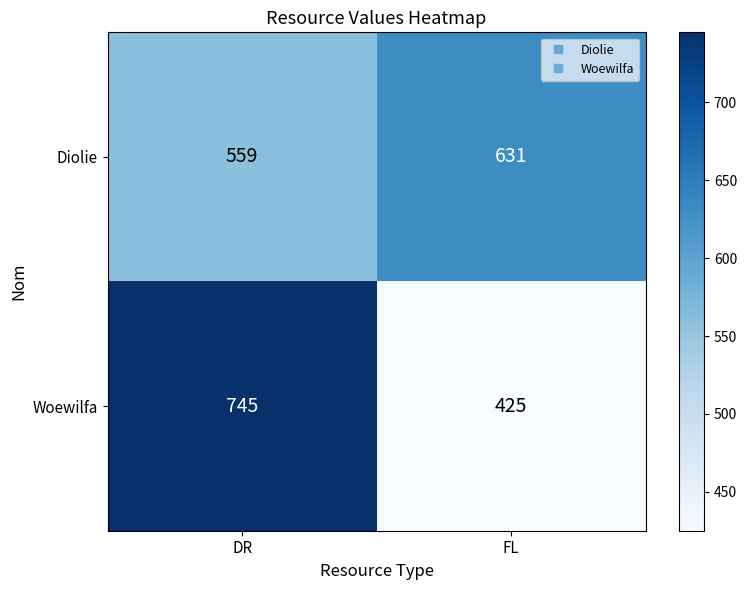

Rank the series at DR from highest to lowest value.

Woewilfa, Diolie